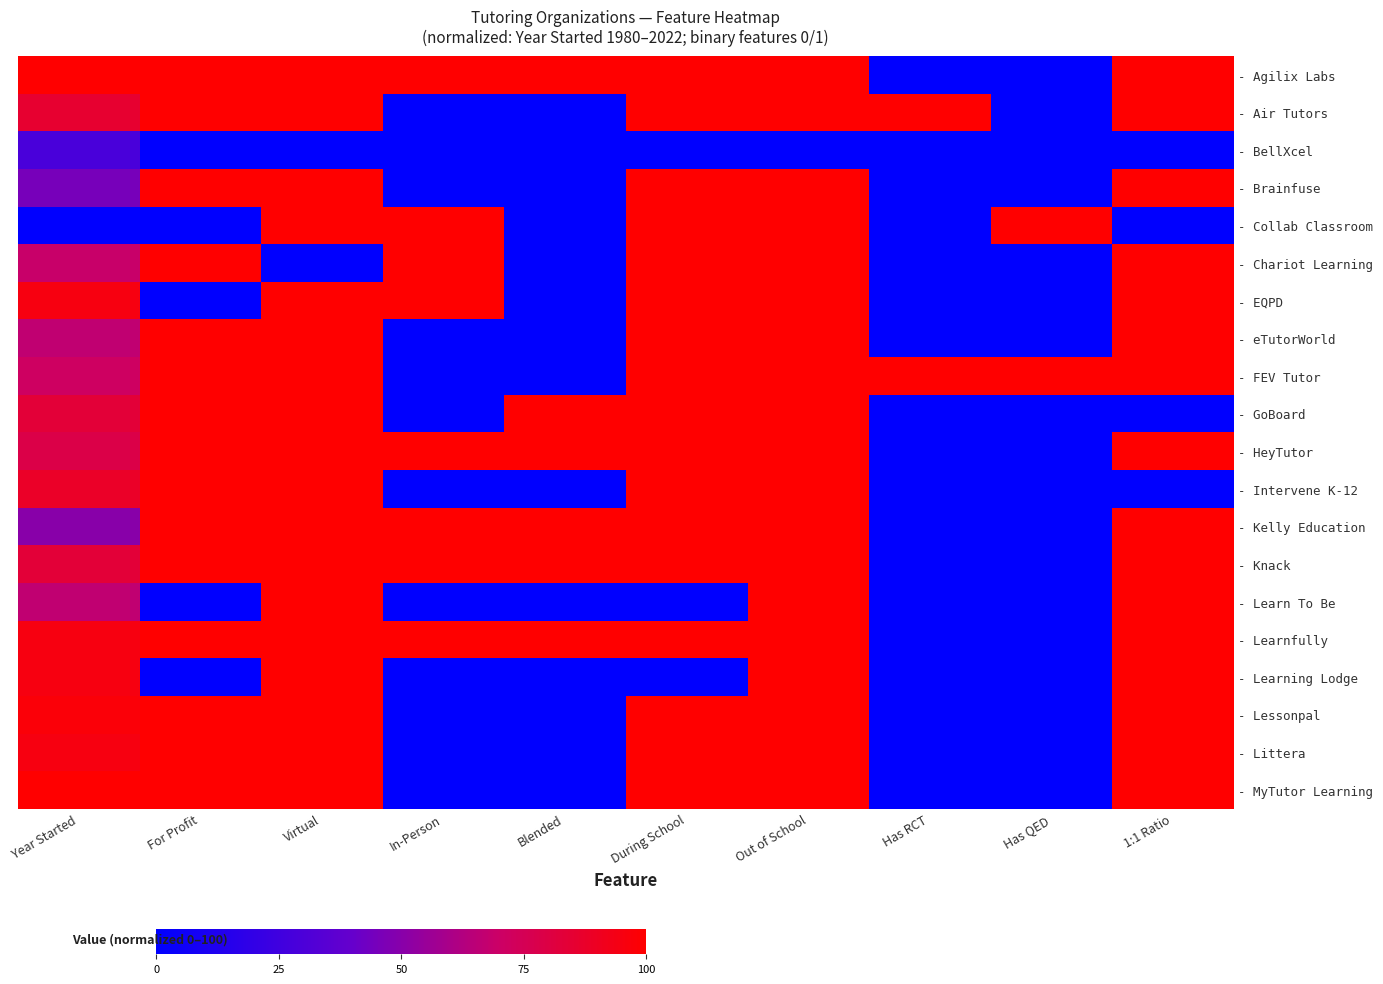

At which category is the sum across all series the highest?

Out of School